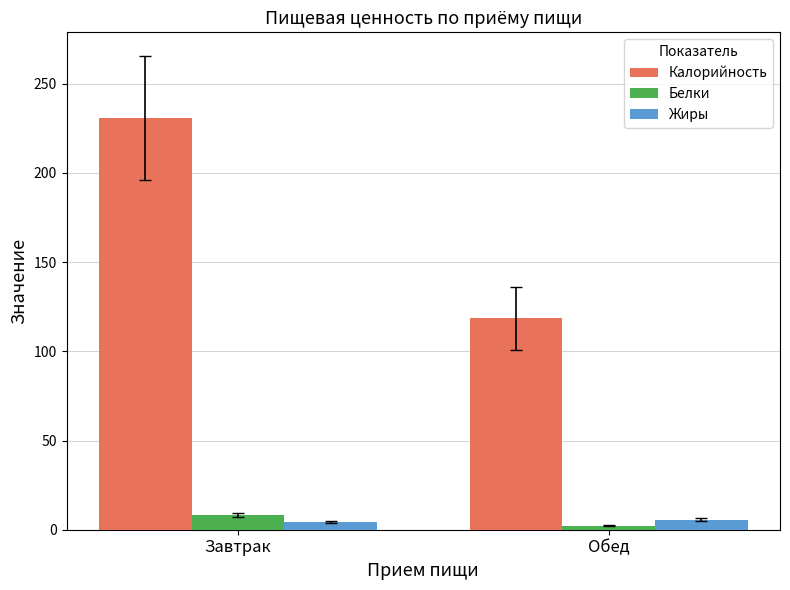

What is the average value of the Белки series?

5.2